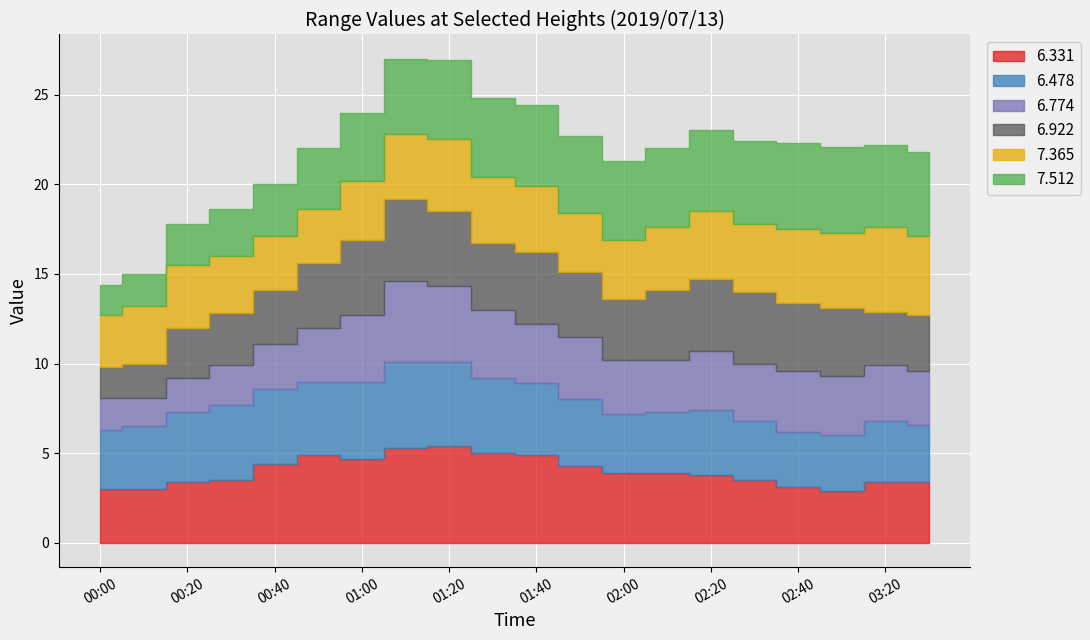

Which category has the highest value across all series?

01:20